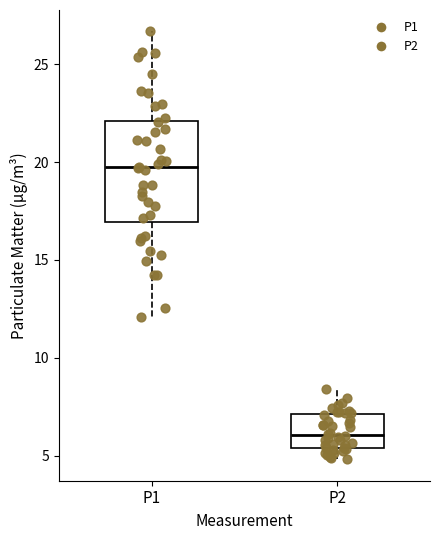

Reading left to right, read every box against the y-axis: the position of its median line, the range the box covers, and the ends of its whiskers. The values are not printed on the chart, so give them approximately, as read against the axis.

P1: median 19.5, box 17.0 to 22.0, whiskers 12.0 to 26.5
P2: median 6.0, box 5.5 to 7.0, whiskers 5.0 to 8.5